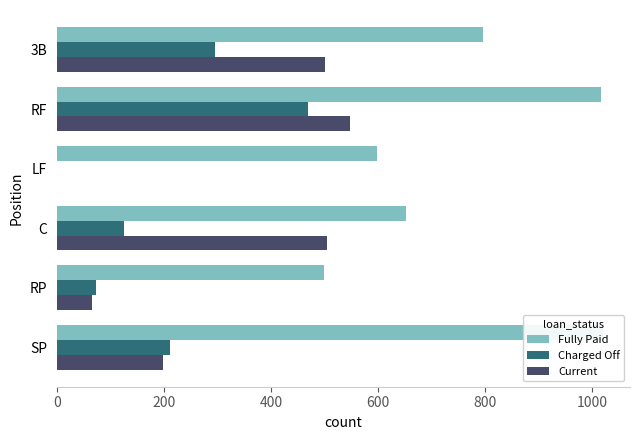

True or false: Fully Paid has a value of 631.3 at RF.

False